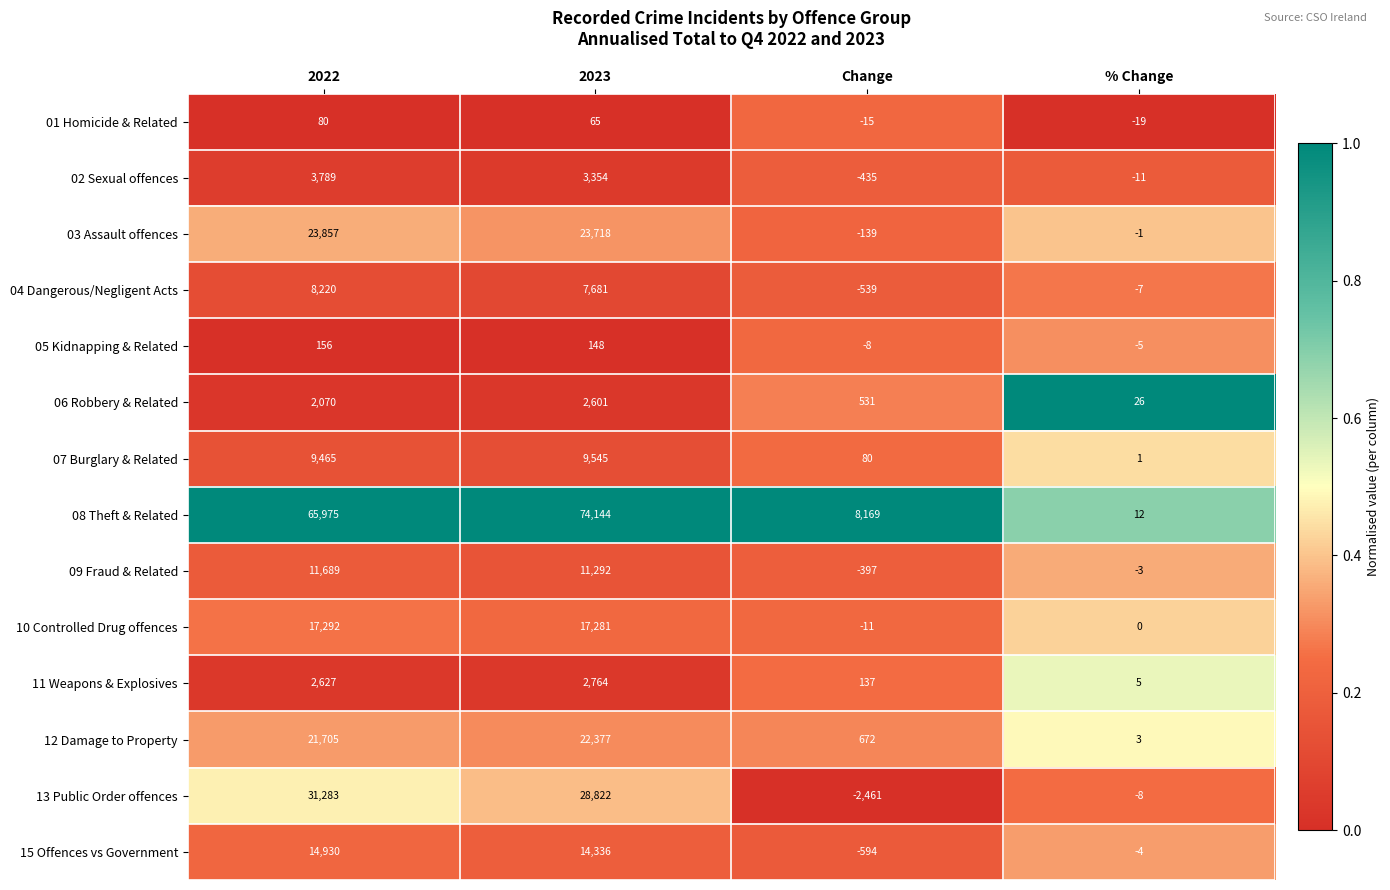

At which category is the sum across all series the highest?

2023